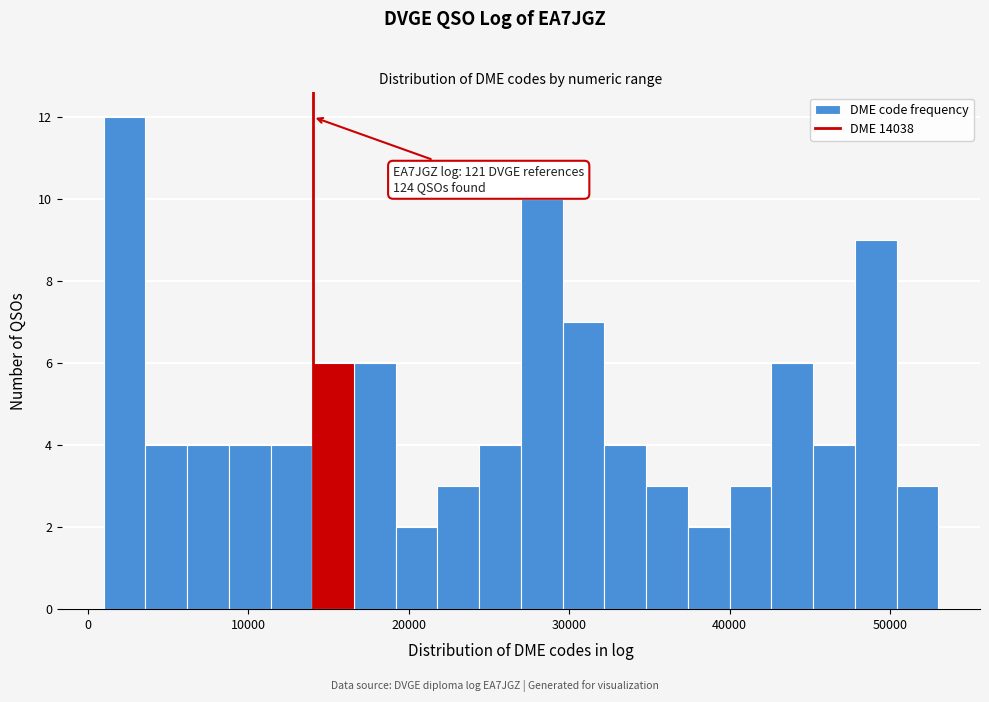

Read against the x-axis, roughly where is the centre of the tallest bar?

2000